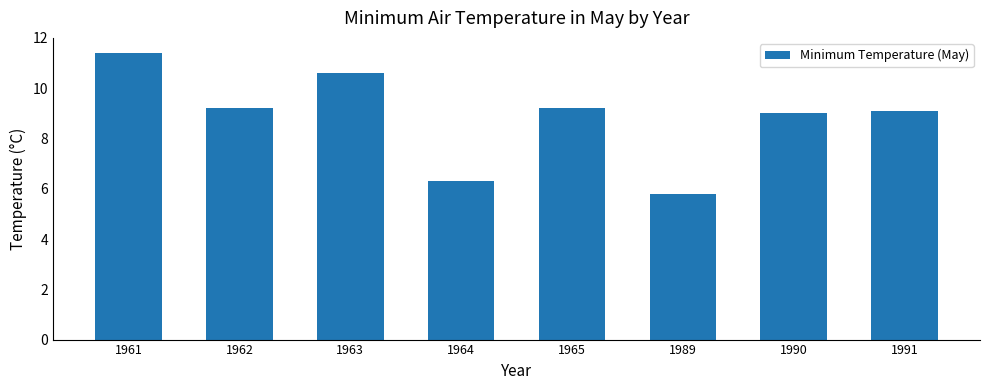

Reading left to right, what are all the values shown in this chart?

1961=11.4	1962=9.2	1963=10.6	1964=6.3	1965=9.2	1989=5.8	1990=9.0	1991=9.1